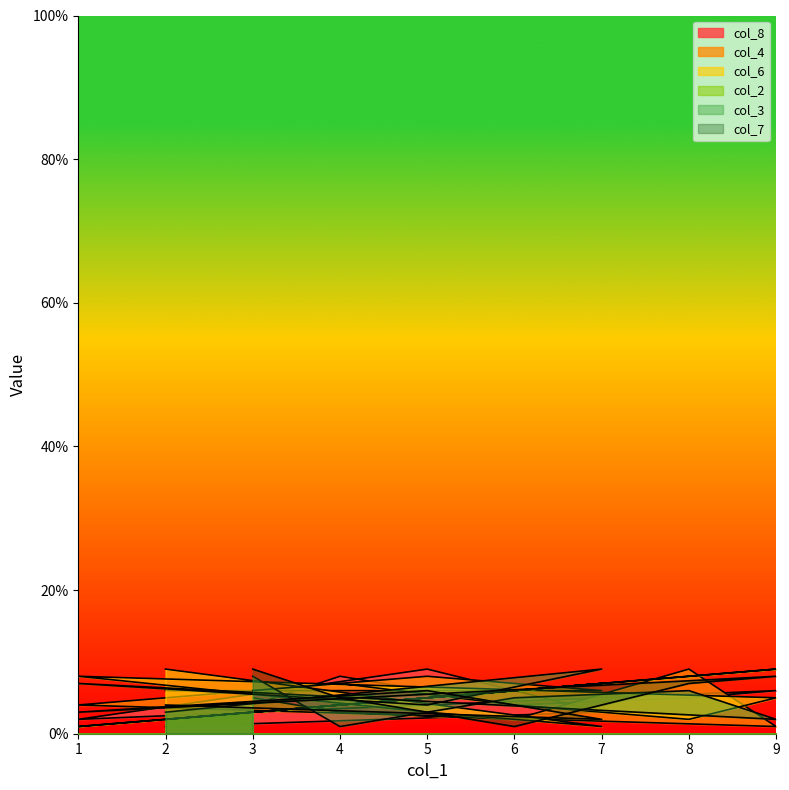

What is the total value across all series at 6?

22